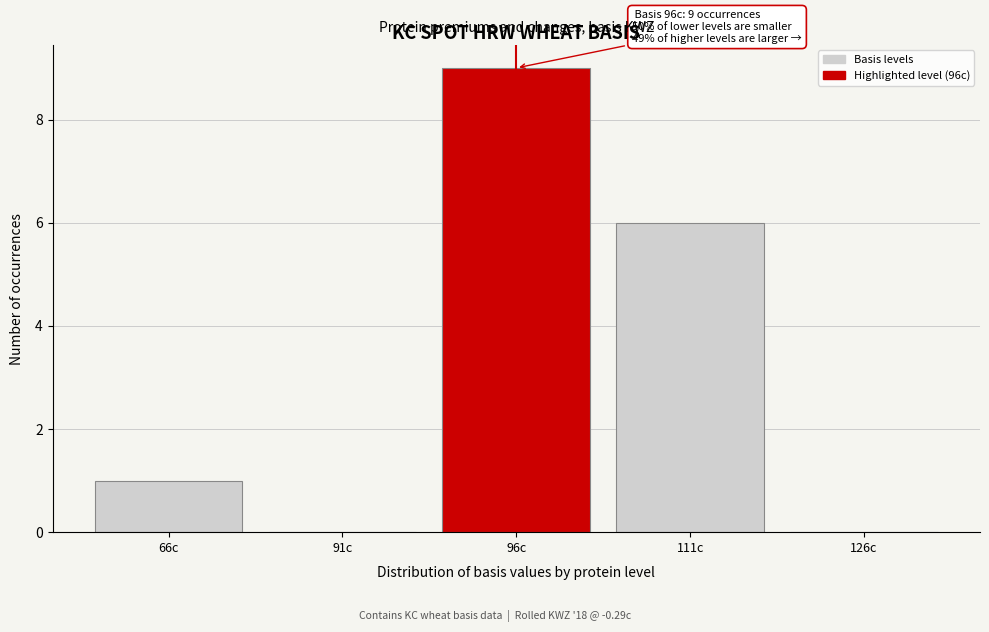

Reading right to left, what are all the values shown in this chart?

126c=0	111c=6	96c=9	91c=0	66c=1